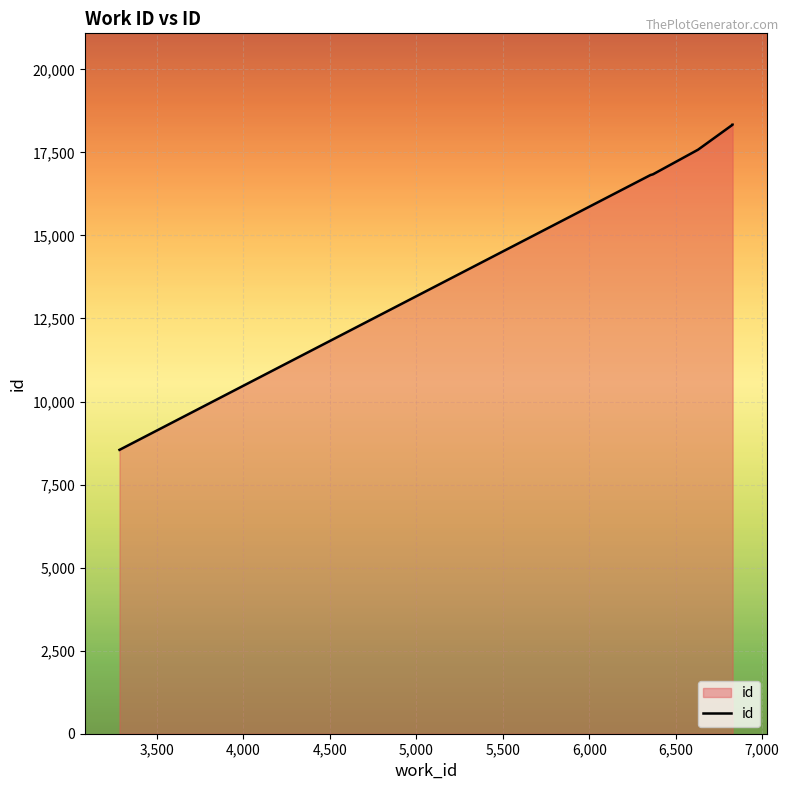

What is the value of the 4th point from the left?

16841